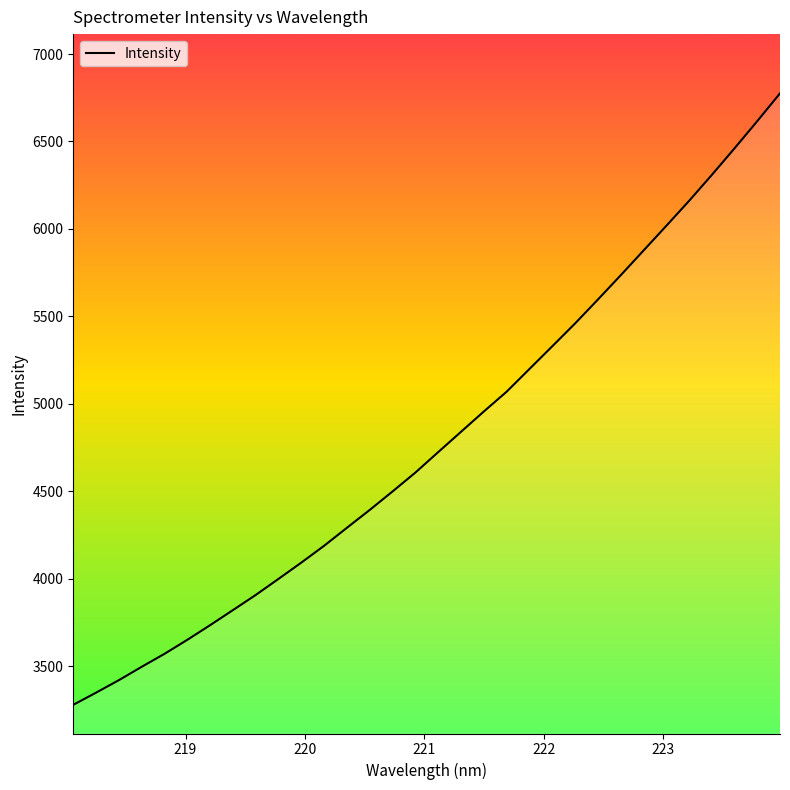

What is the difference between the maximum and minimum values?

3495.7